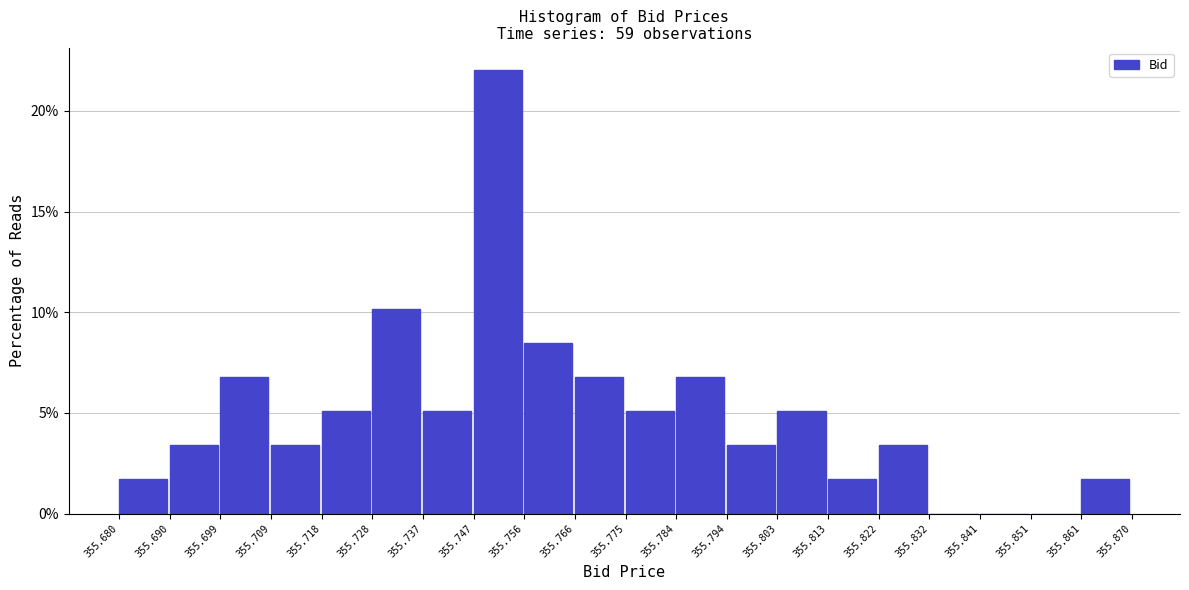

Reading left to right, transcribe this chart: for each bar, give the range it covers on the x-axis and its height. The values are not printed on the chart, so give them approximately, as read against the axis.

355.680 to 355.690: 1.5
355.690 to 355.699: 3.5
355.699 to 355.709: 7.0
355.709 to 355.718: 3.5
355.718 to 355.728: 5.0
355.728 to 355.737: 10.0
355.737 to 355.747: 5.0
355.747 to 355.756: 22.0
355.756 to 355.766: 8.5
355.766 to 355.775: 7.0
355.775 to 355.784: 5.0
355.784 to 355.794: 7.0
355.794 to 355.803: 3.5
355.803 to 355.813: 5.0
355.813 to 355.822: 1.5
355.822 to 355.832: 3.5
355.832 to 355.841: 0
355.841 to 355.851: 0
355.851 to 355.861: 0
355.861 to 355.870: 1.5